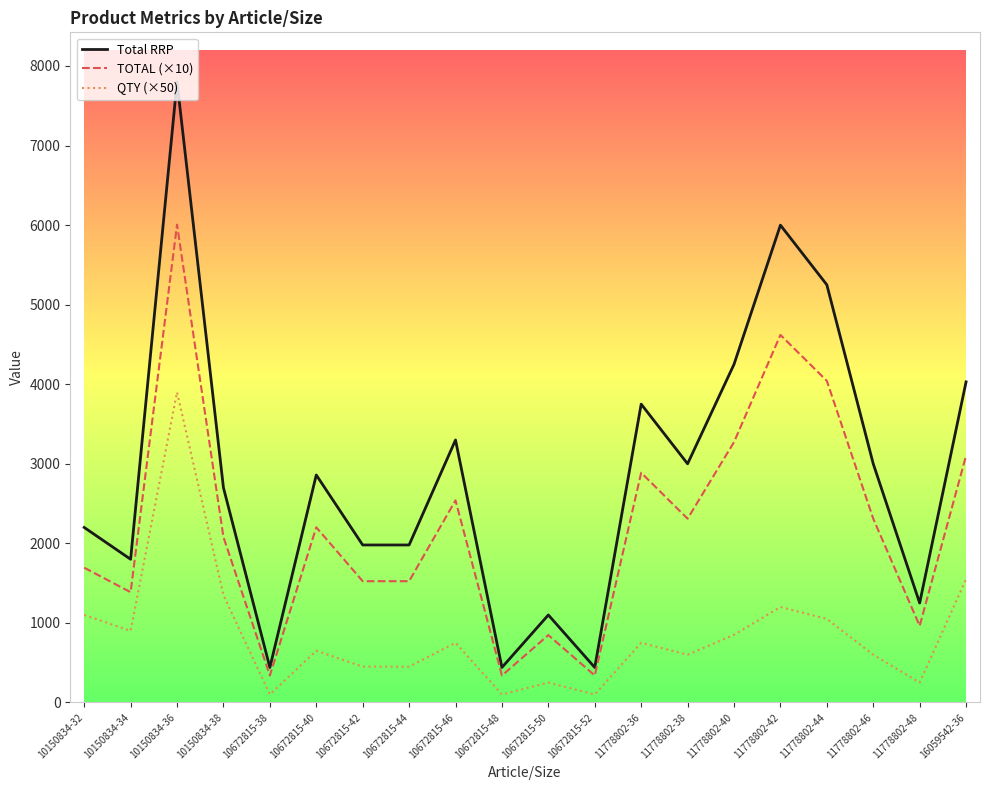

What is the difference between the QTY (×50) values at 11778802-36 and 10150834-36?

3150.0